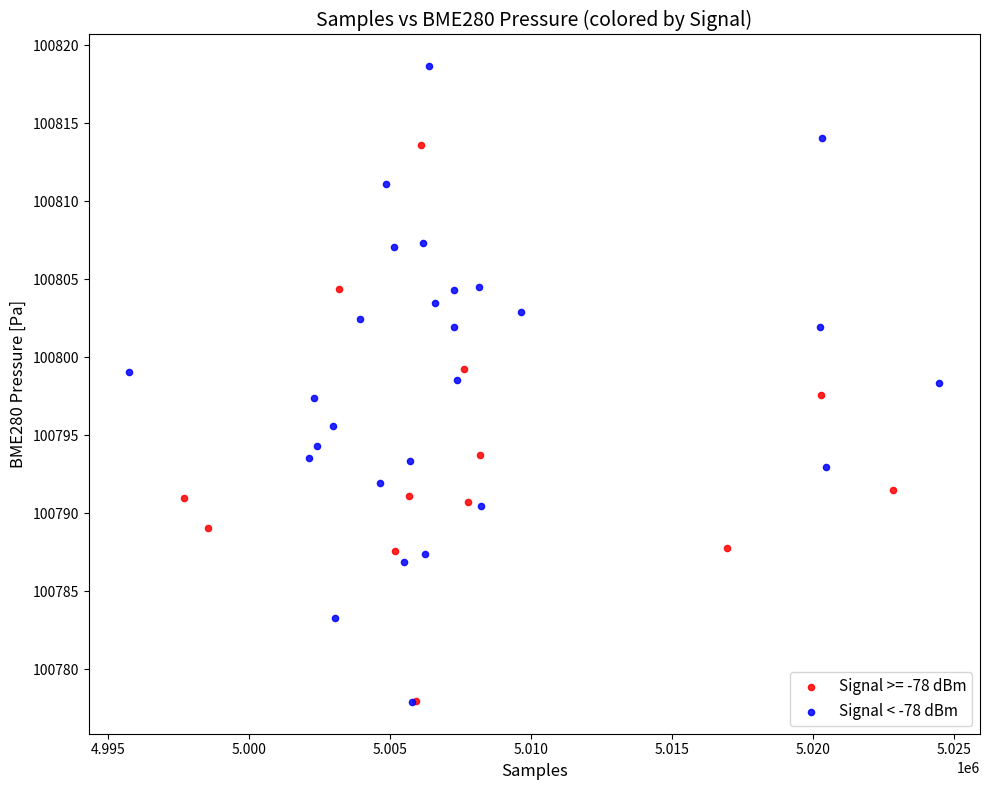

Which series has the largest Y range (max minus min)?

Signal < -78 dBm